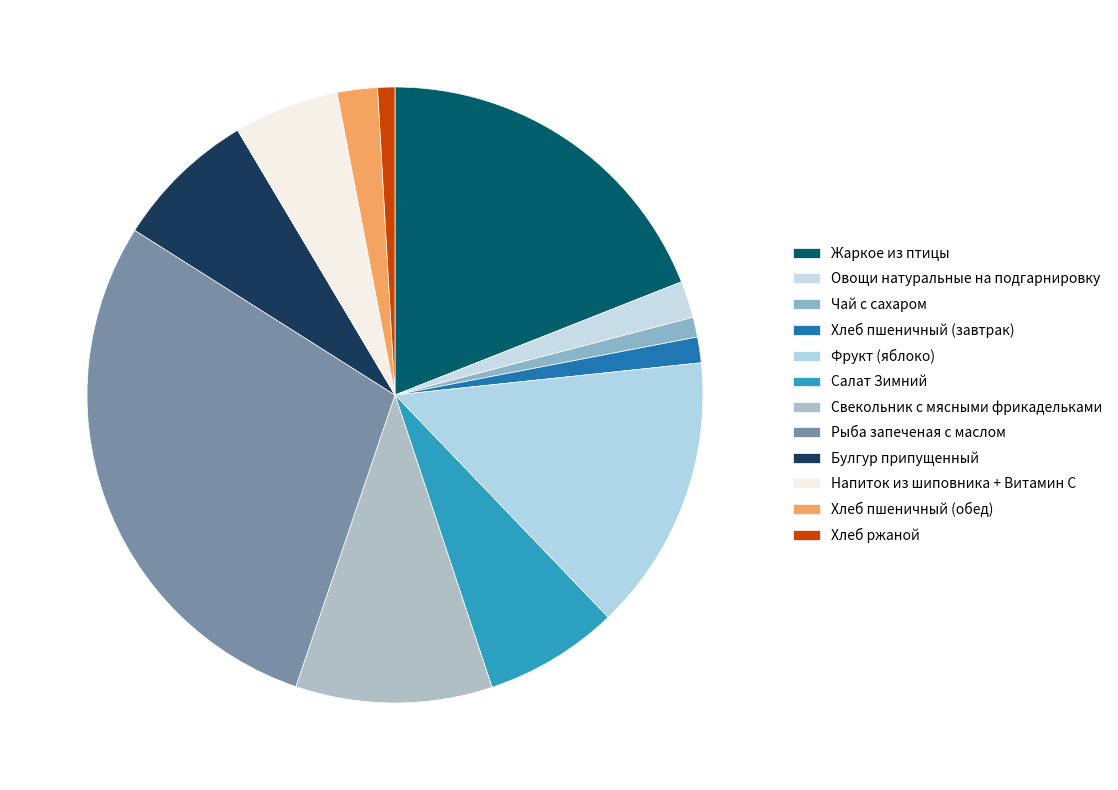

To the nearest percent, what portion does Булгур припущенный represent?

7%